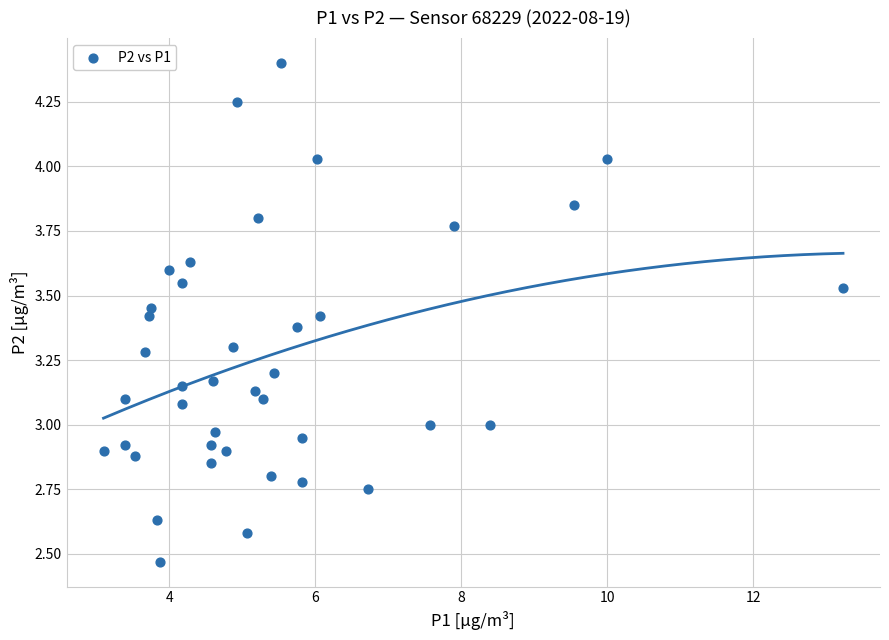

What is the range of Y values (max minus min)?

1.9